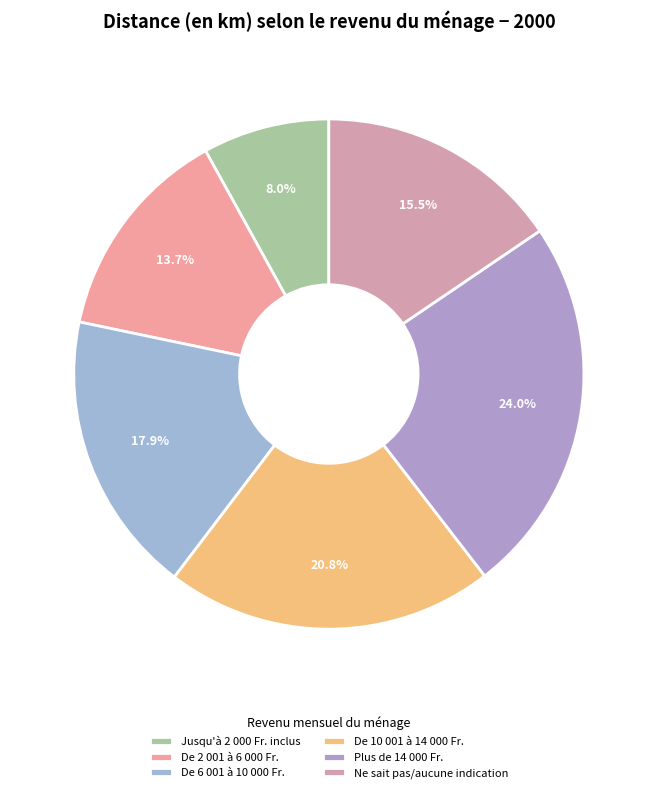

Count the number of slices in the pie.

6